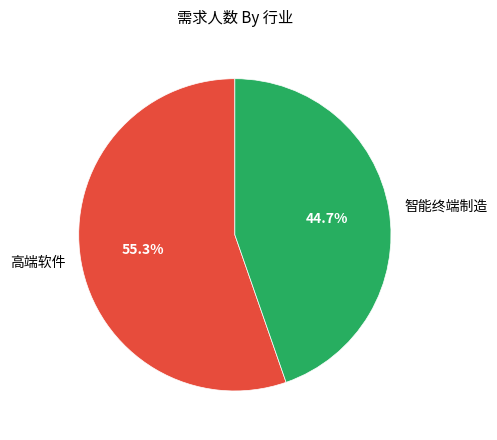

How many segments does this pie chart have?

2